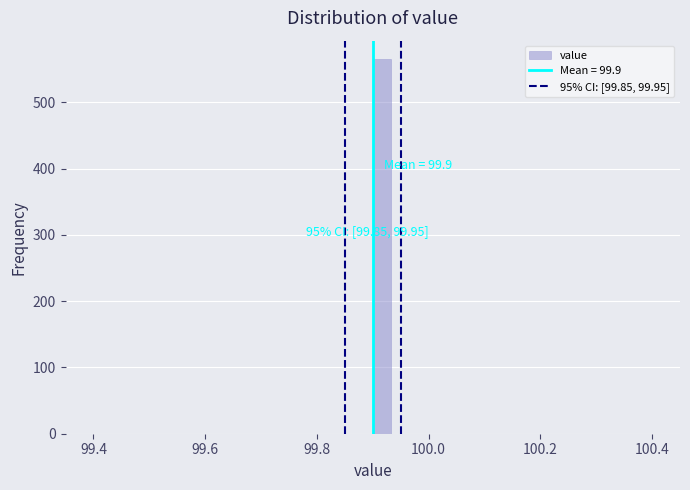

Read against the x-axis, roughly where is the centre of the tallest bar?

99.92